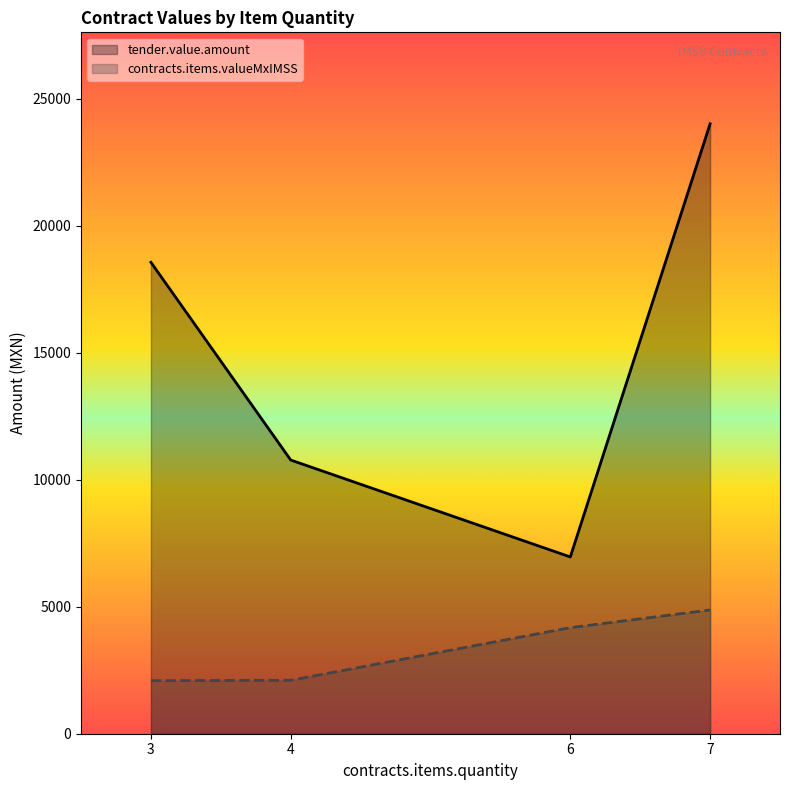

How many categories are shown in the chart?

4